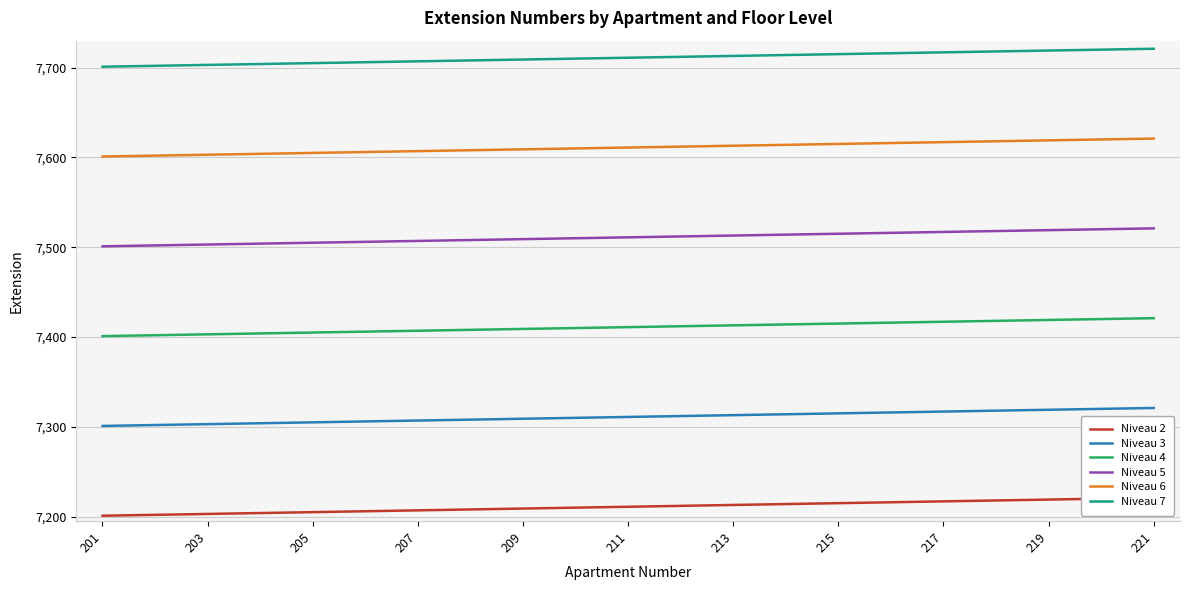

Is it true that Niveau 3 equals 12744 at 211?

False